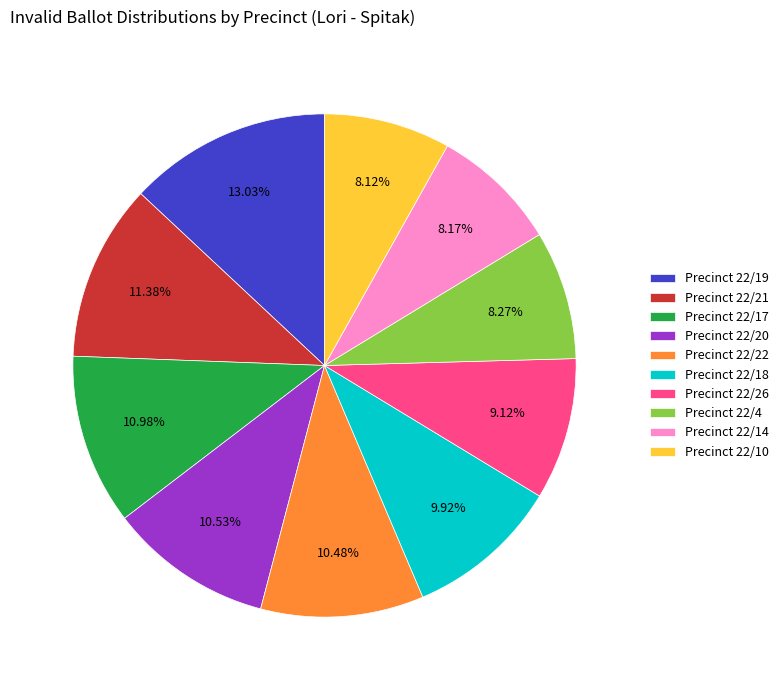

Count the number of slices in the pie.

10